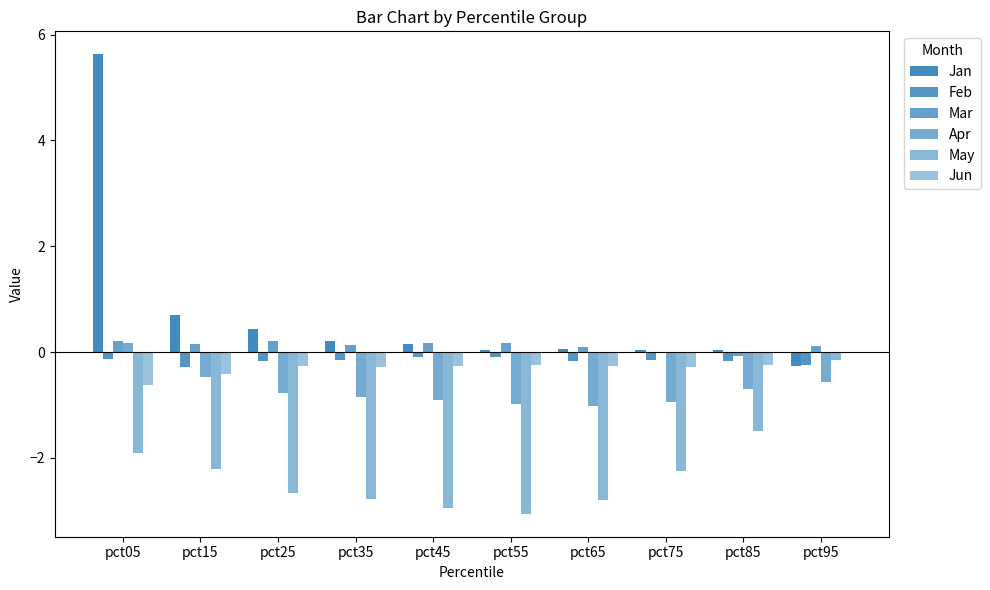

How many groups of bars are there?

10